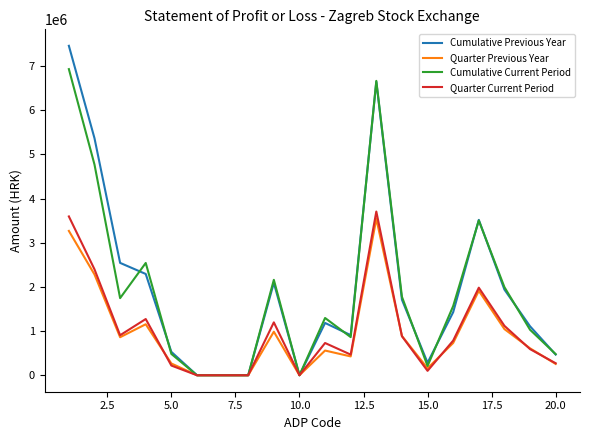

What is the highest value of the Quarter Previous Year series?

3542173